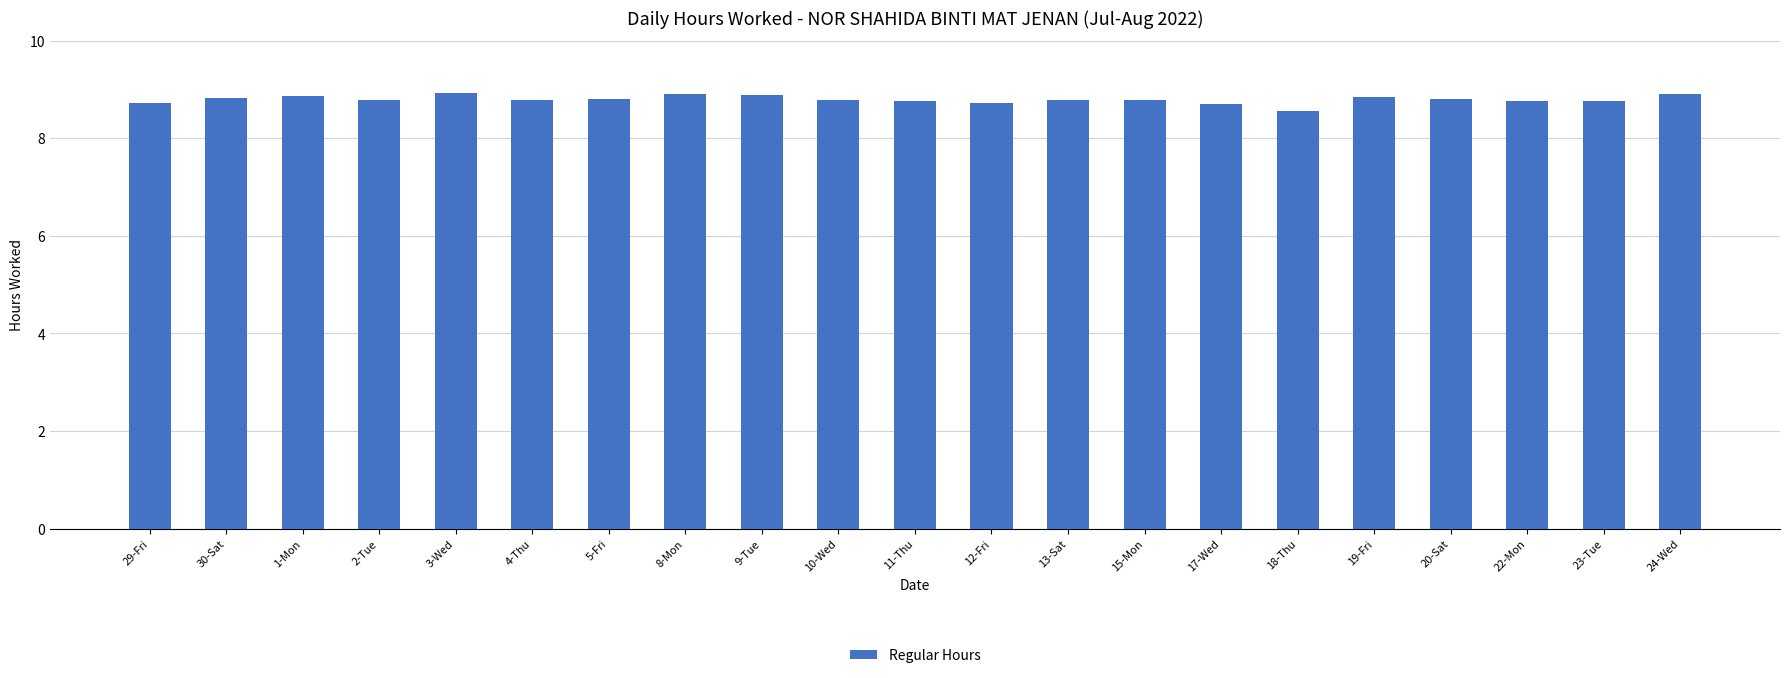

What is the difference between the values at 18-Thu and 9-Tue?

0.3